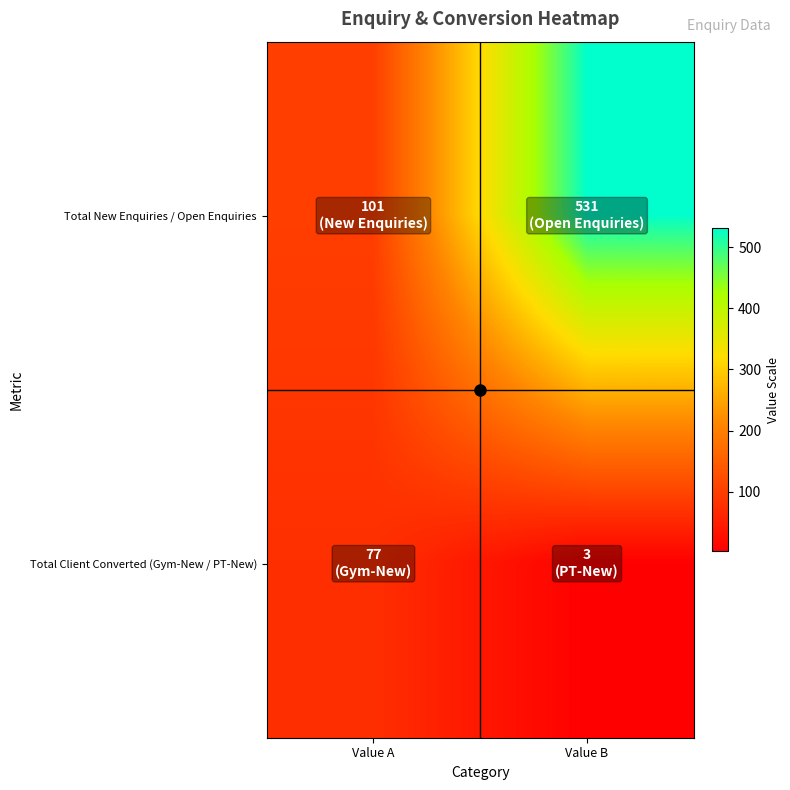

List the series in order of their peak value, lowest first.

Total Client Converted (Gym-New / PT-New), Total New Enquiries / Open Enquiries